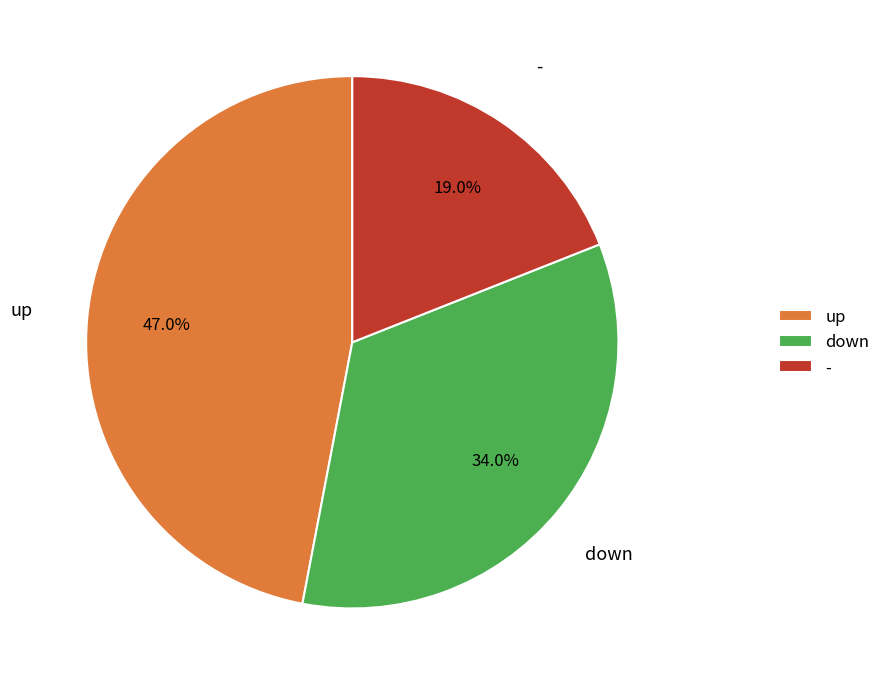

True or false: - accounts for 29% of the total.

False